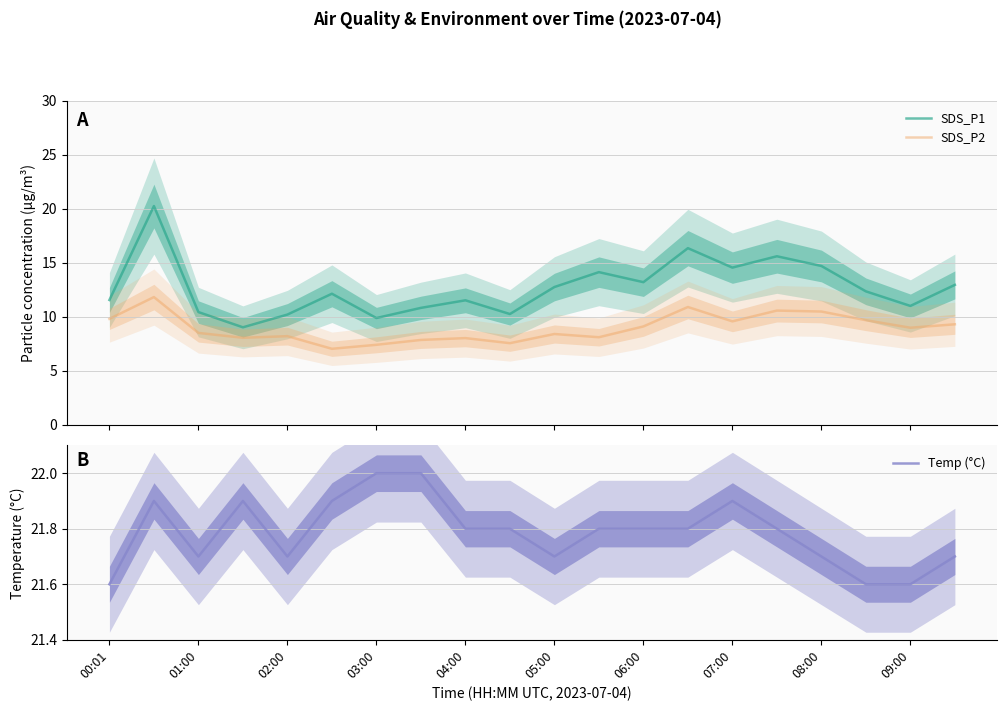

At which label is Temp (°C) closest to 21?

00:01